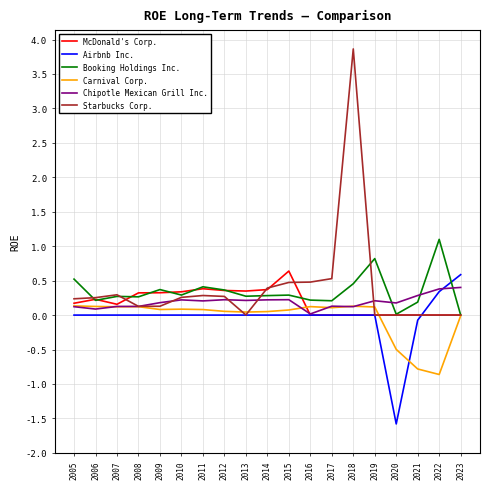

What is the minimum value for Carnival Corp.?

-0.9